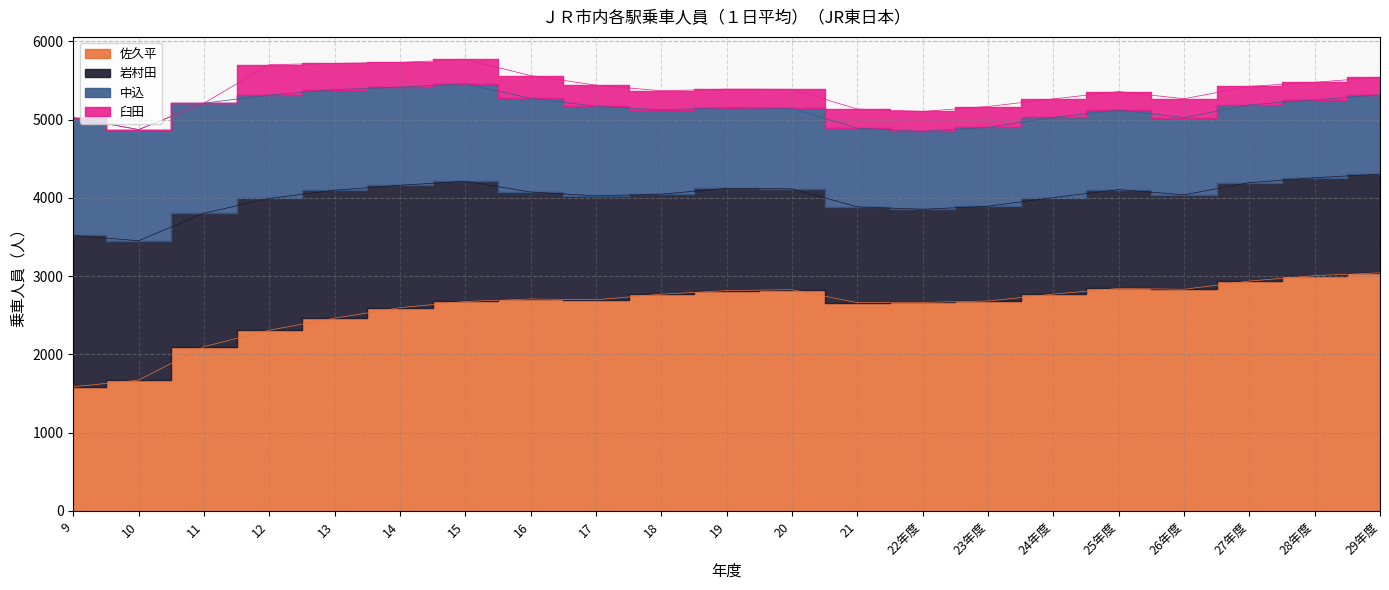

Count the number of data series in this chart.

4